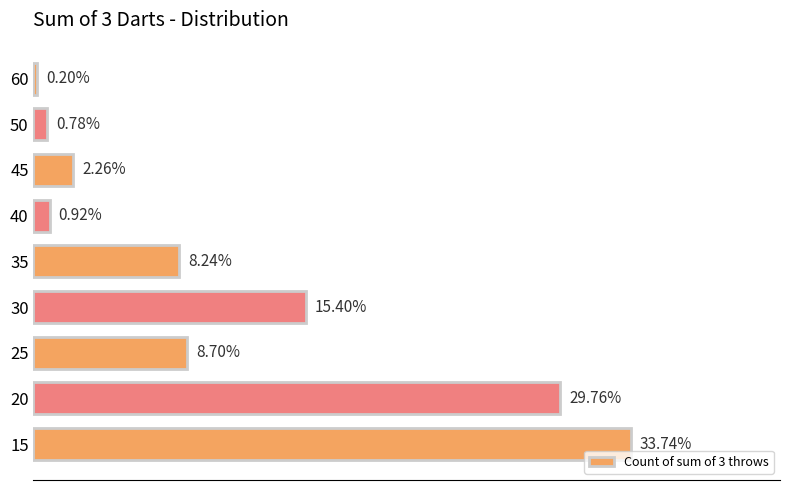

Are the bars horizontal?

Yes